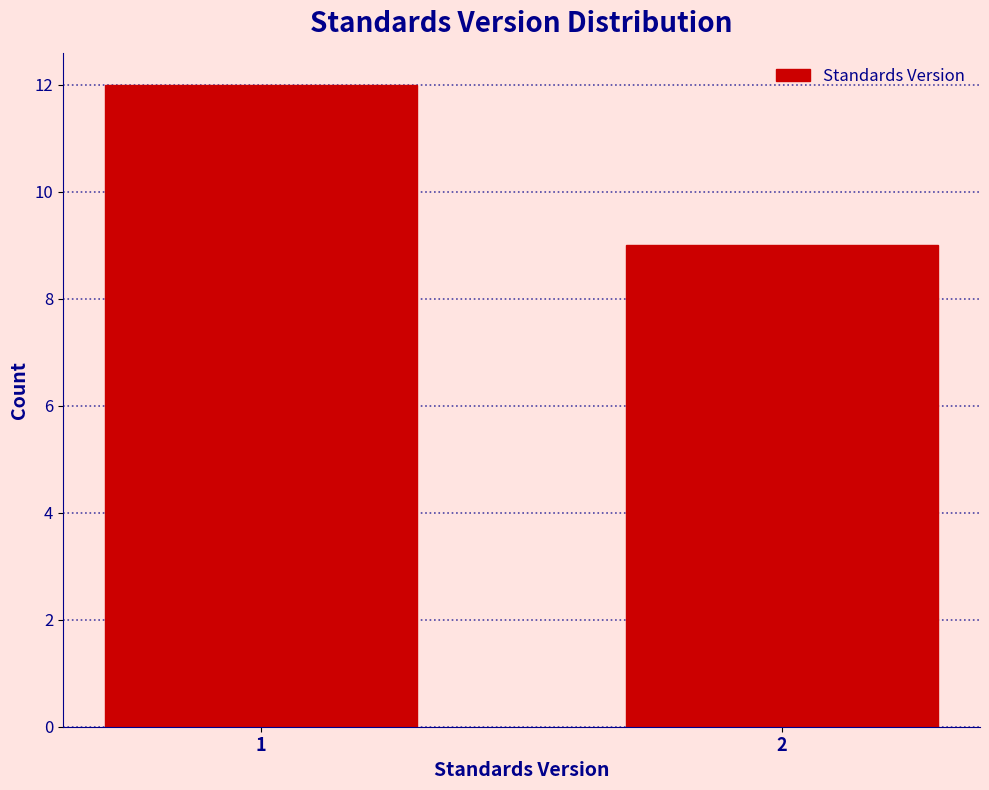

Reading left to right, extract all data points from this chart.

12	9